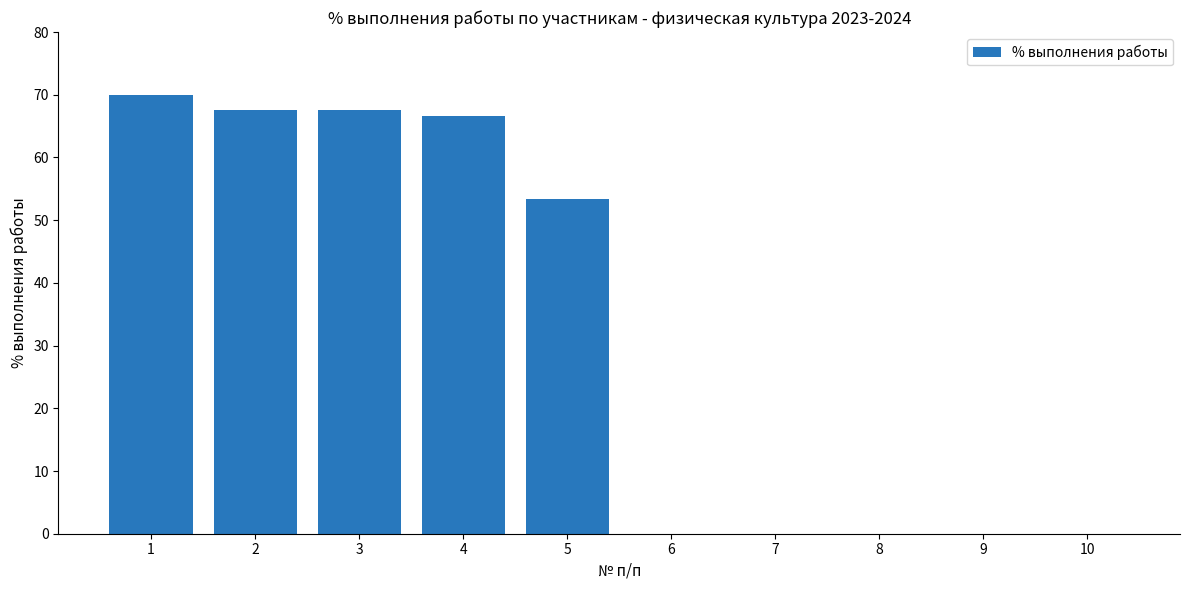

At which label is the value closest to 35?

5